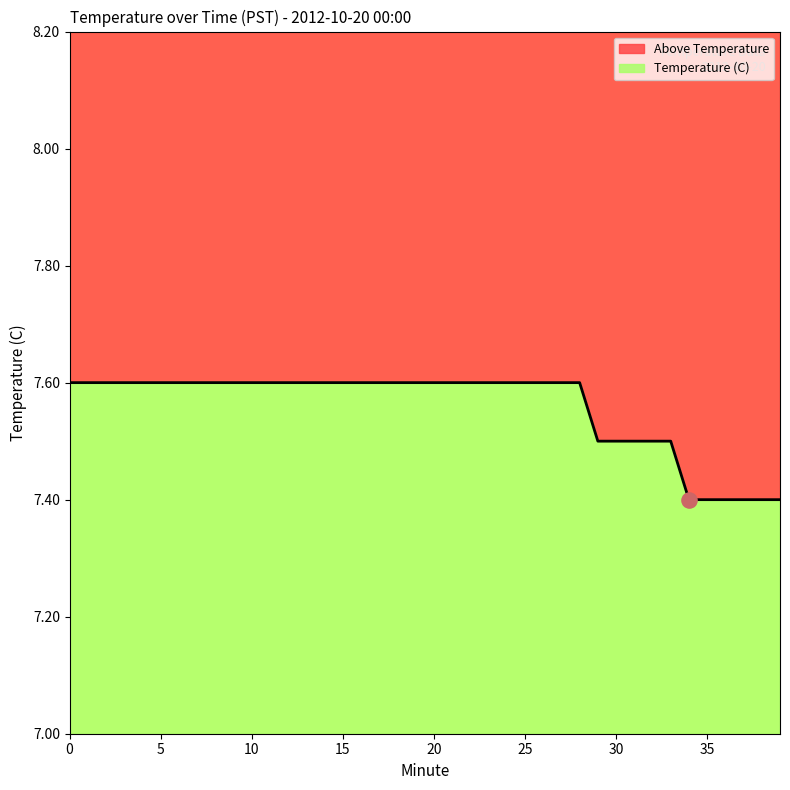

What is the change in value from 12 to 37?

-0.2